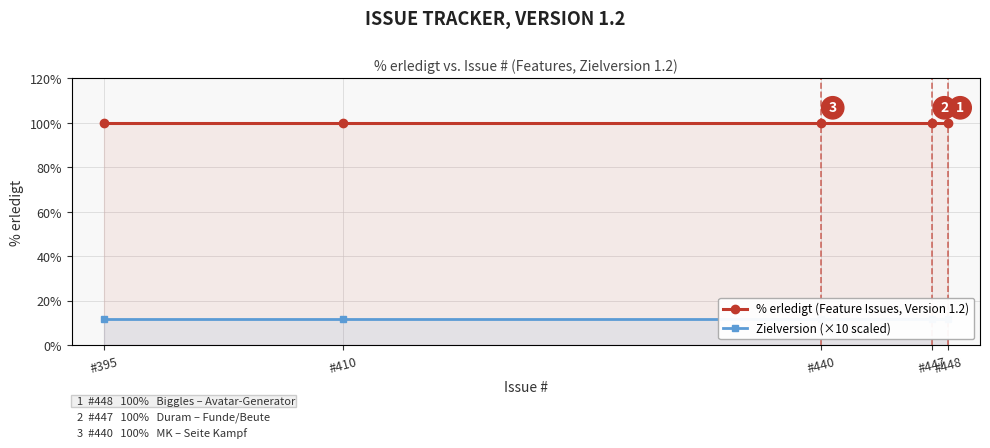

True or false: % erledigt (Feature Issues, Version 1.2) and Zielversion (×10 scaled) intersect in this chart.

False